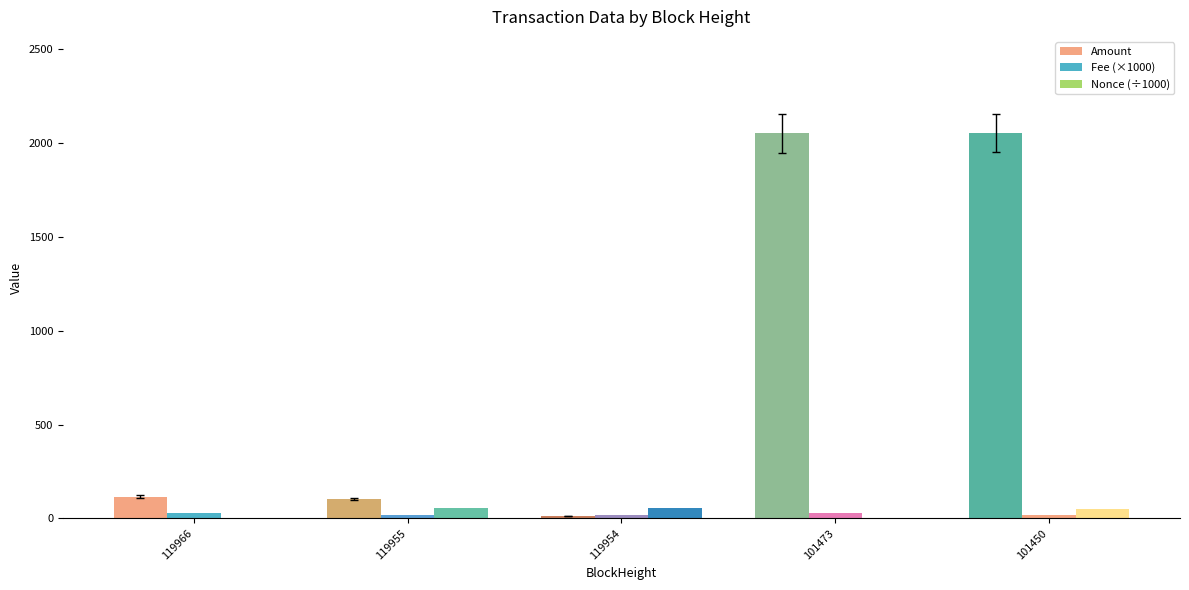

True or false: Fee (×1000) has a value of 30.0 at 119966.

True